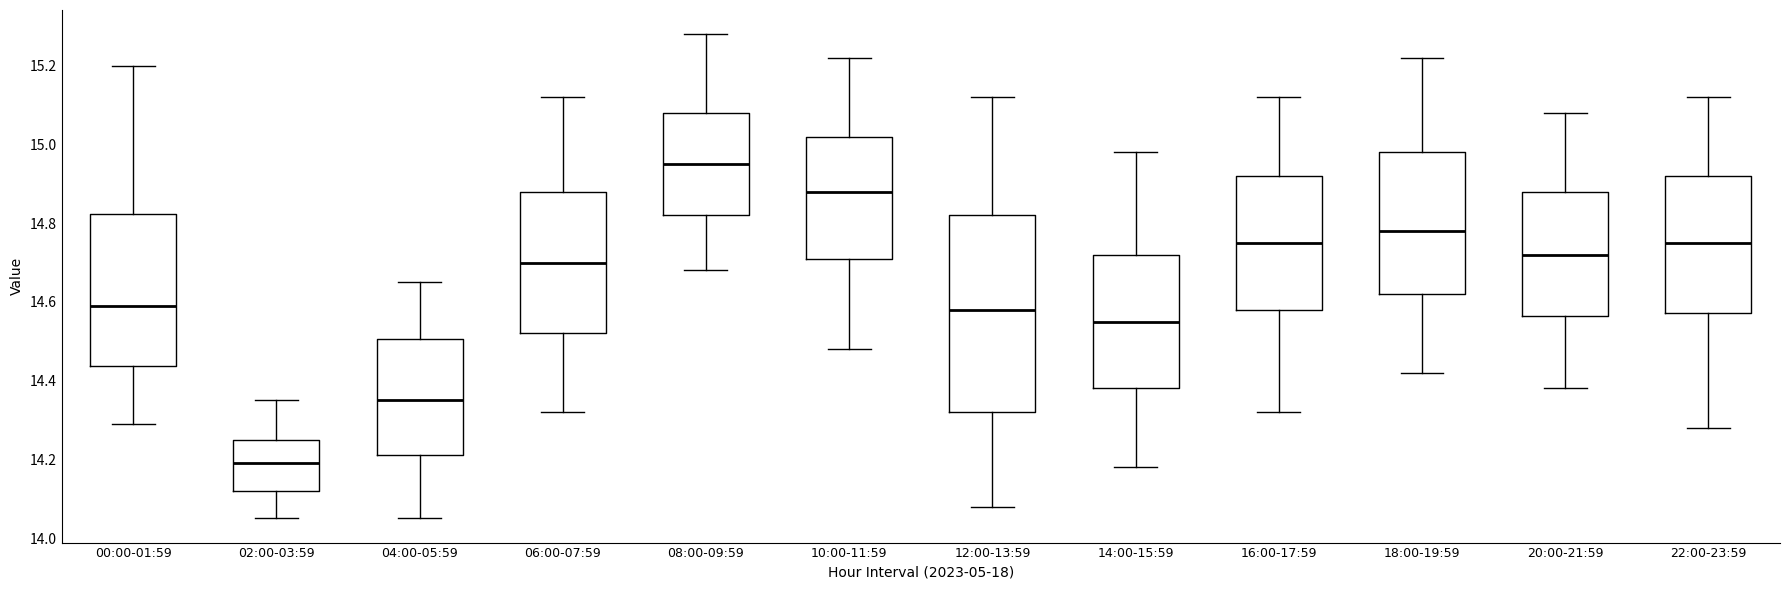

Which box has the highest median line?

08:00-09:59